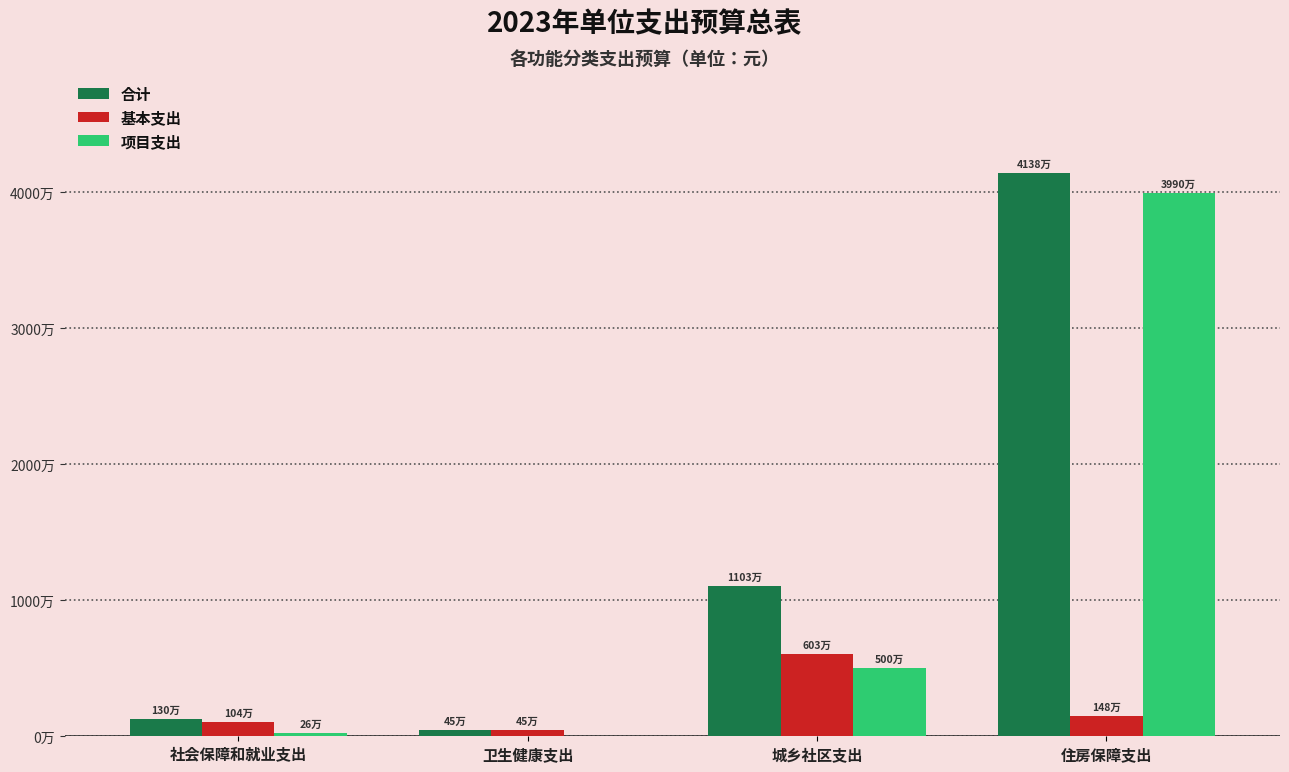

Between 住房保障支出 and 社会保障和就业支出, which is larger?

住房保障支出